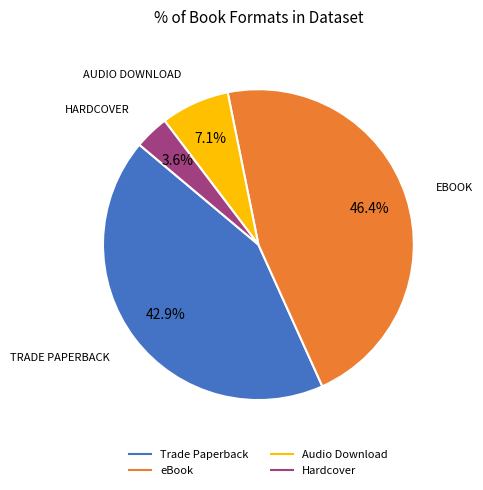

Is there a majority slice in this chart?

No